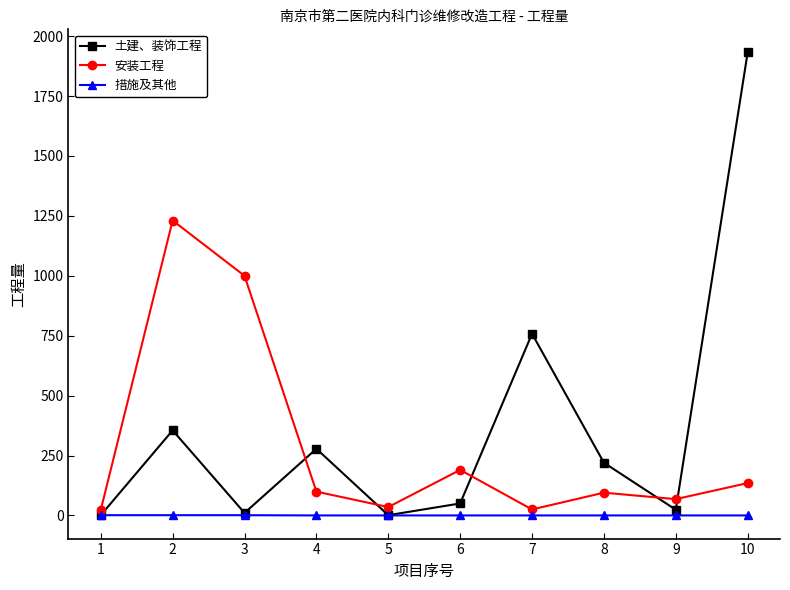

Which series has the largest total across all categories?

土建、装饰工程